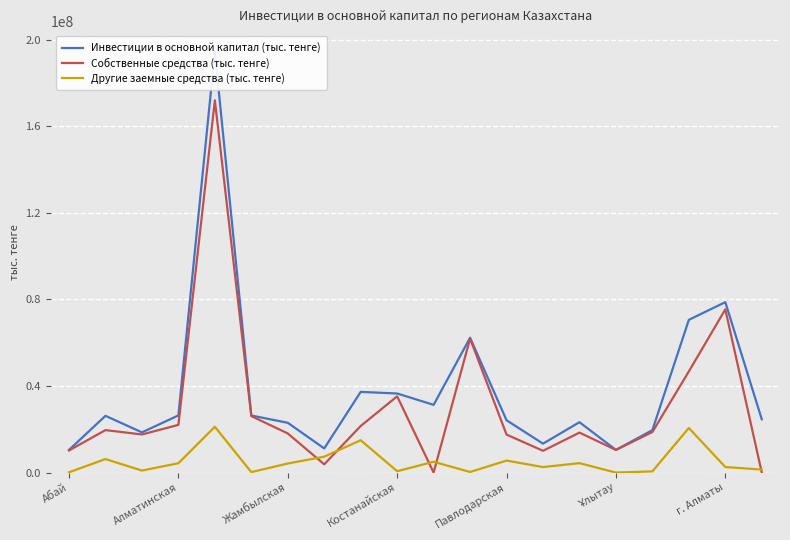

At which label is Собственные средства (тыс. тенге) closest to 85963222?

г. Алматы